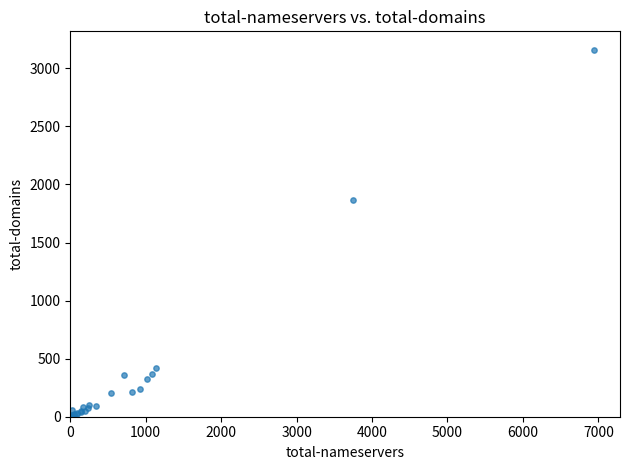

What Y value in the scatter plot is closest to 1580?

1869